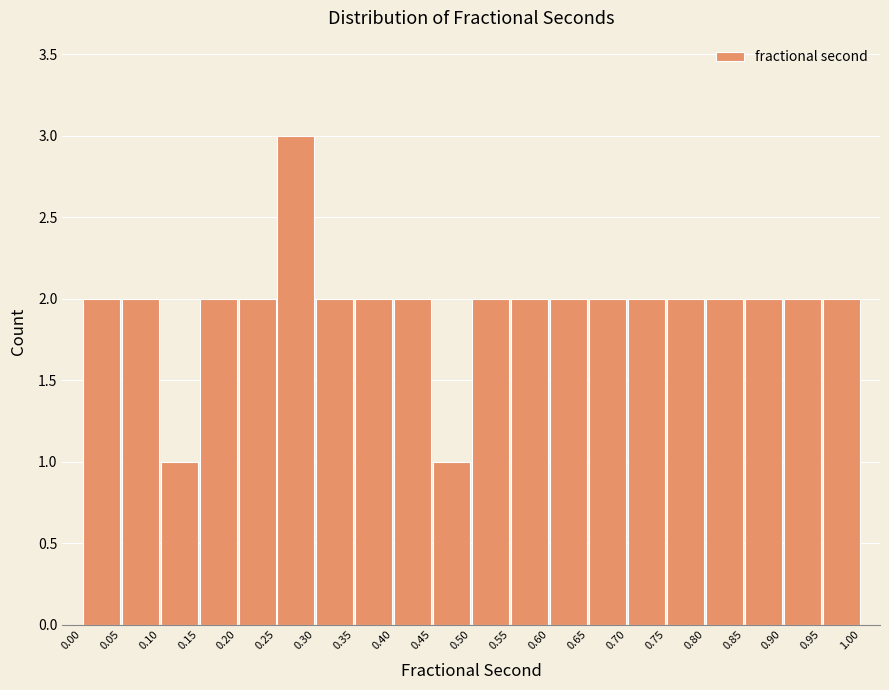

Which range on the x-axis has the tallest bar?

0.25 to 0.30